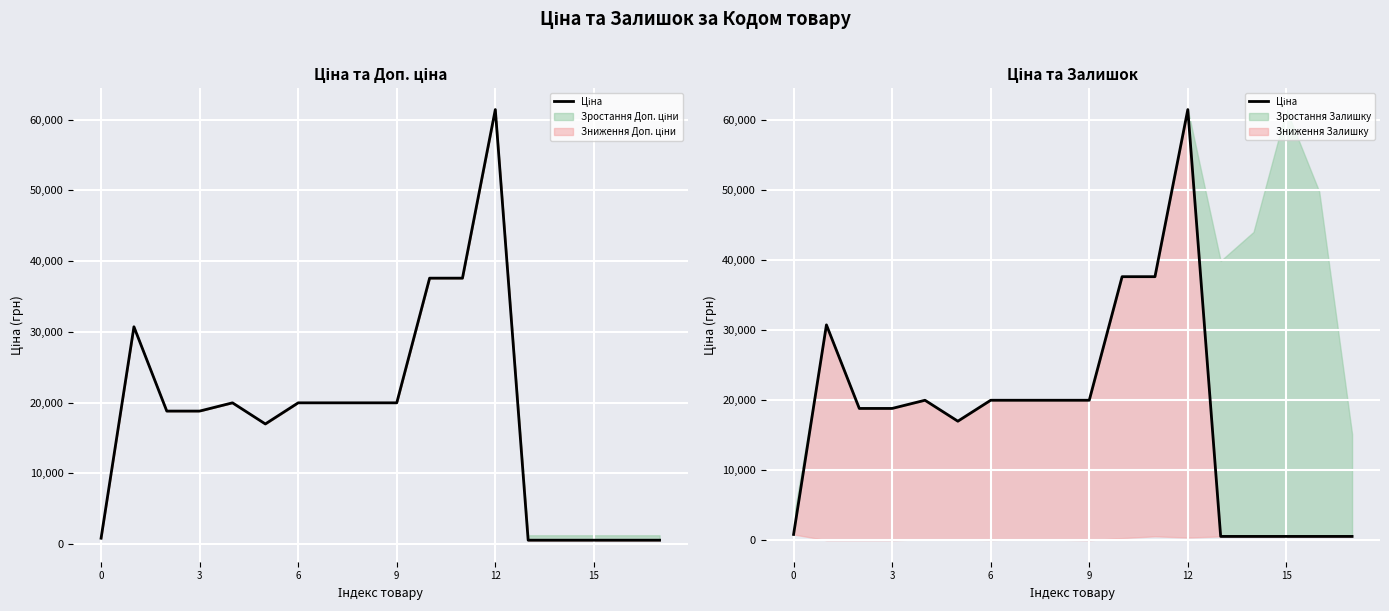

What is the difference between the maximum and minimum values?

60895.3